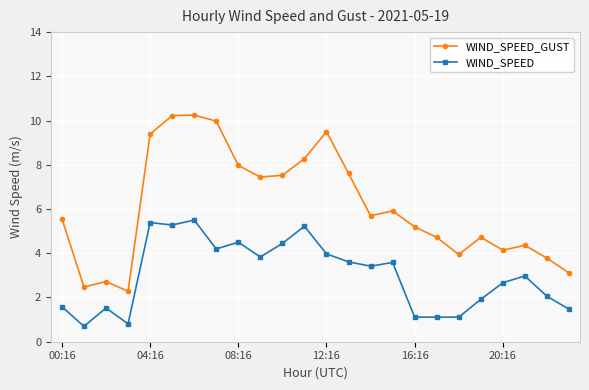

Is this an area chart (filled region under the line)?

No